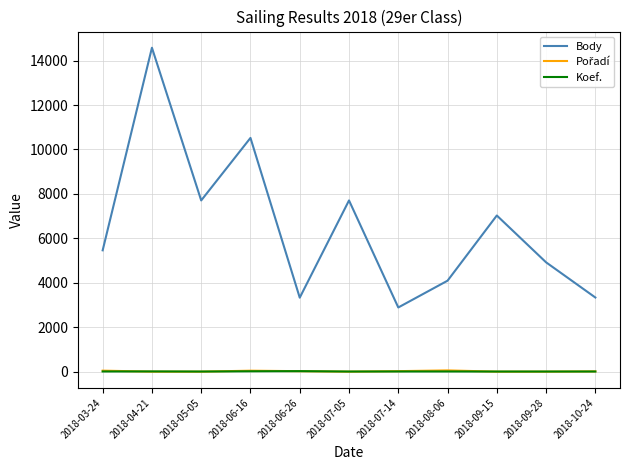

What is the average value of the Koef. series?

11